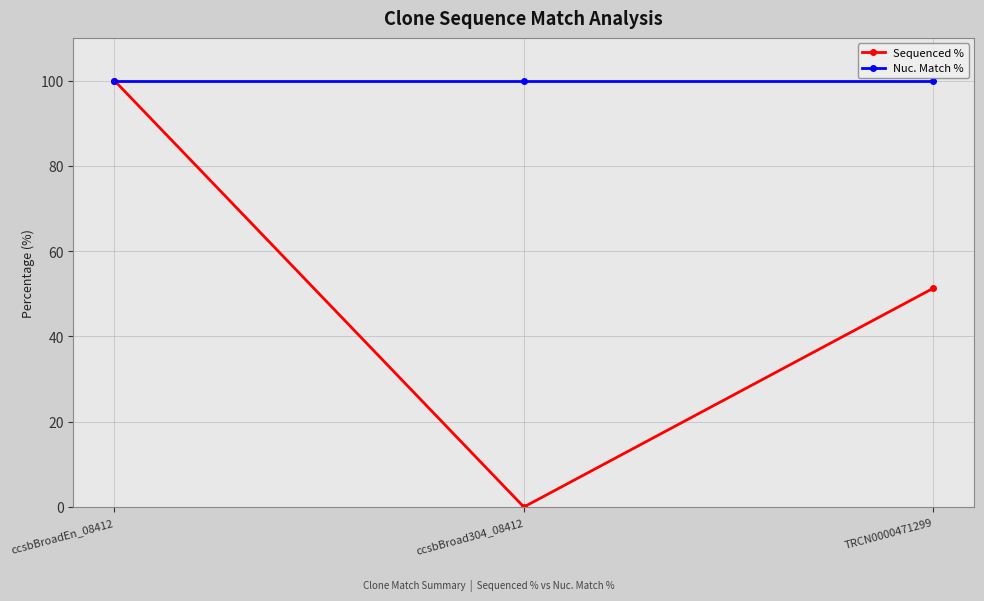

At which label does Sequenced % reach its minimum?

ccsbBroad304_08412